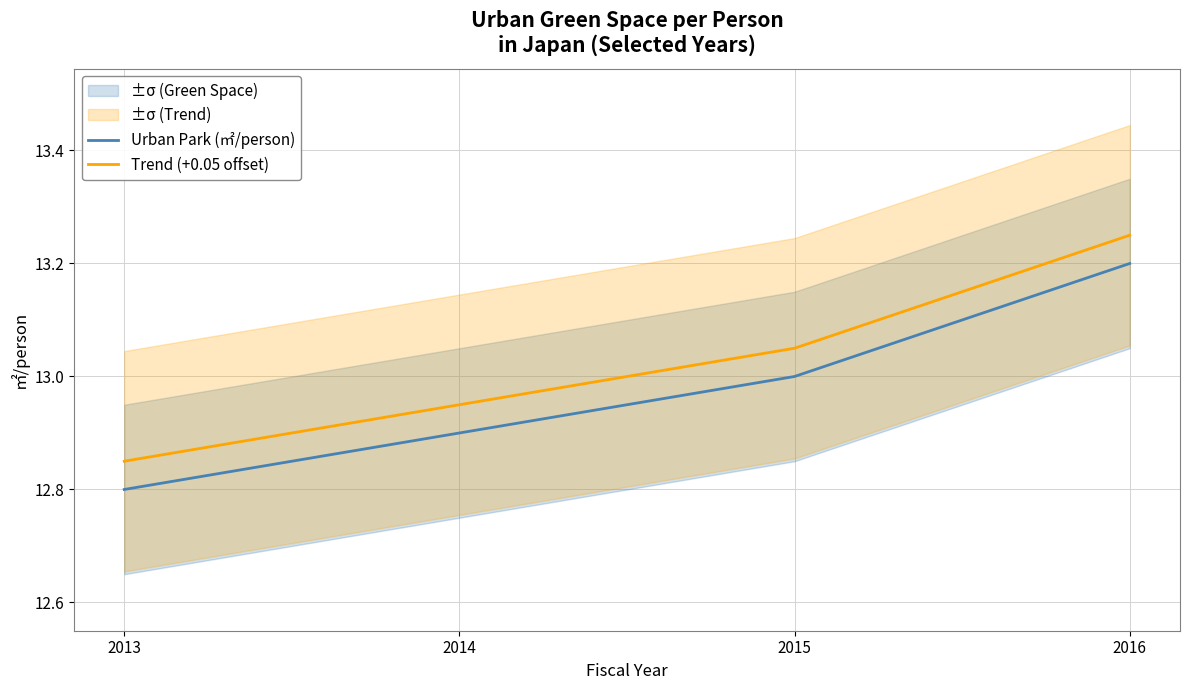

What is the sum of the Trend (+0.05 offset) values at 2013 and 2014?

25.8